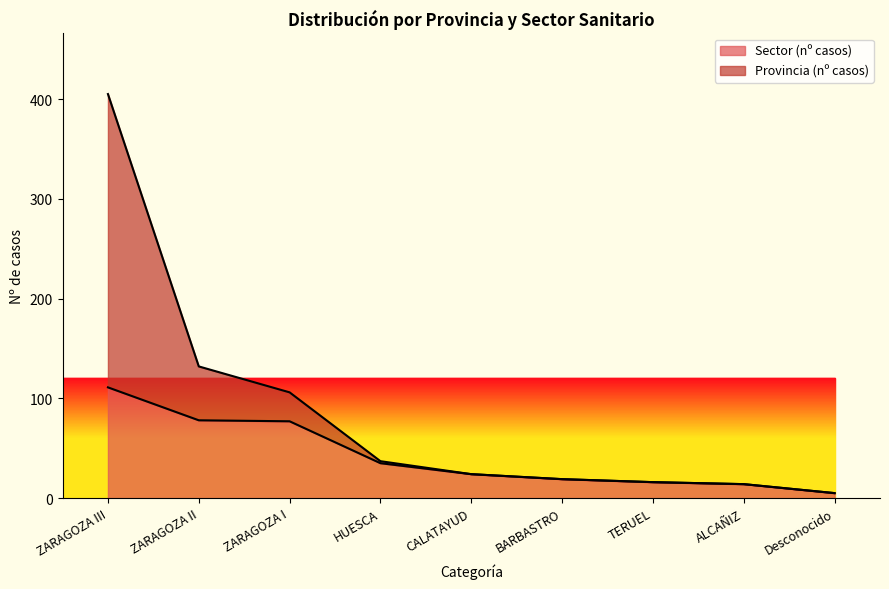

What is the label of the 7th point from the left?

TERUEL